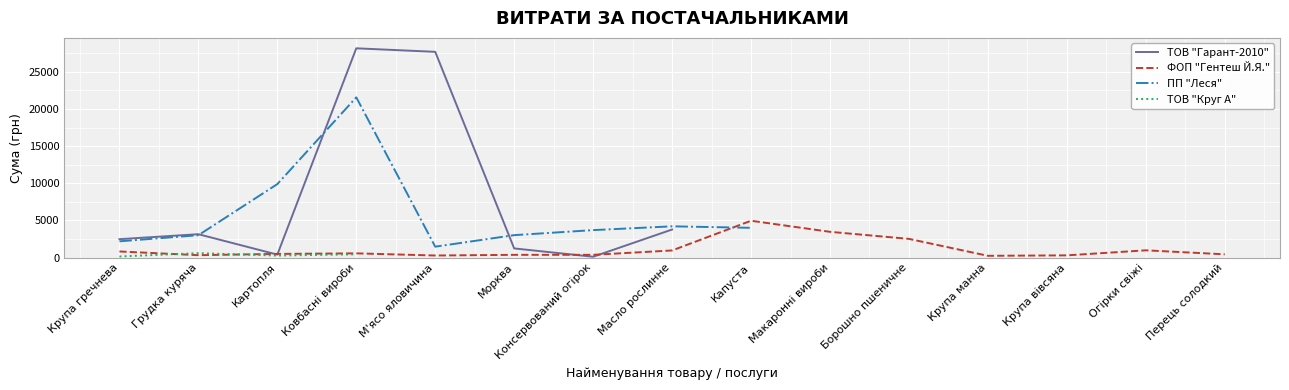

Rank the categories by ФОП "Гентеш Й.Я." value from lowest to highest.

Крупа манна, М'ясо яловичина, Крупа вівсяна, Грудка куряча, Морква, Консервований огірок, Перець солодкий, Картопля, Ковбасні вироби, Крупа гречнева, Масло рослинне, Огірки свіжі, Борошно пшеничне, Макаронні вироби, Капуста